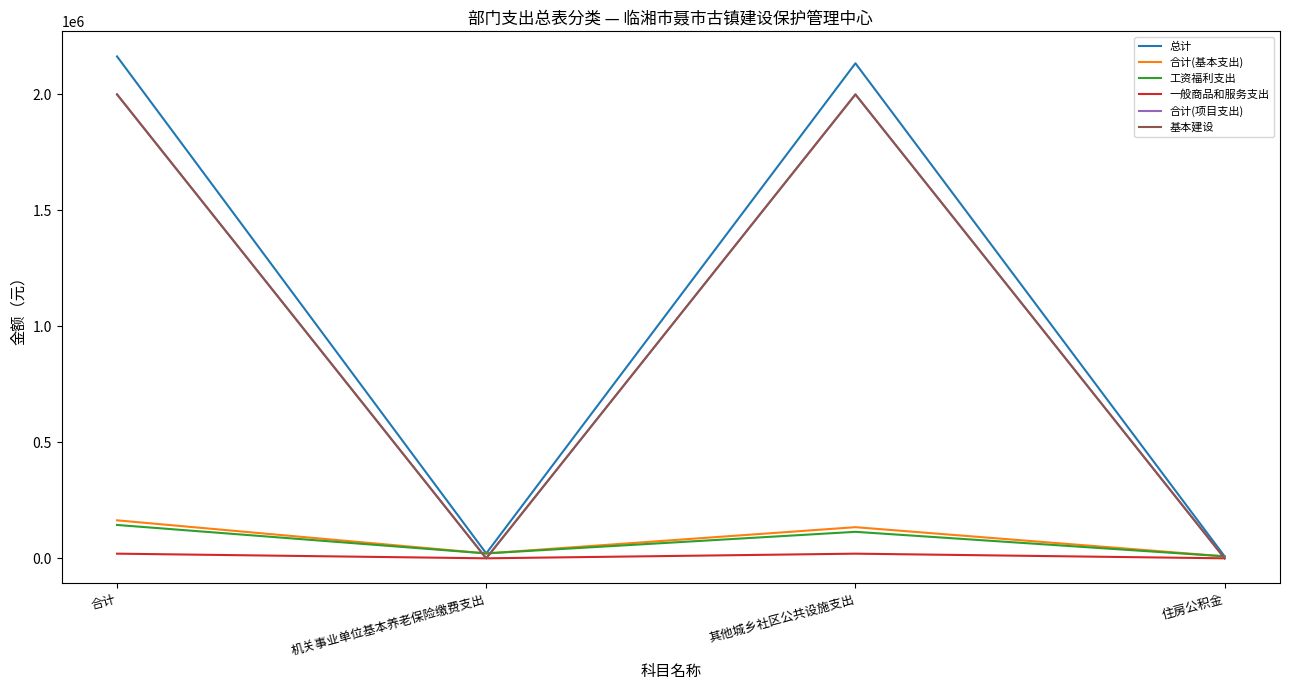

At how many categories does at least one series exceed 494882?

2